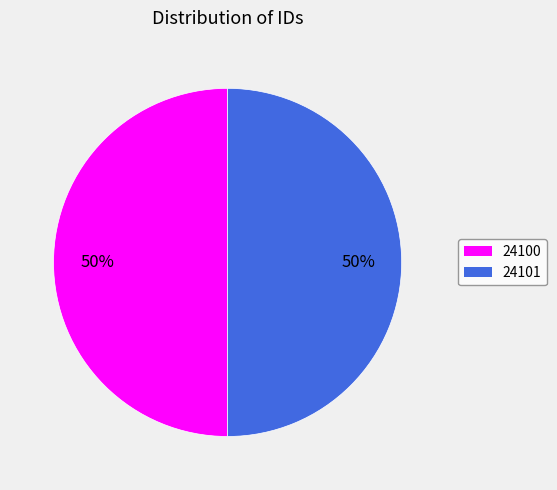

Do 24100 and 24101 together represent more than half of the pie?

Yes